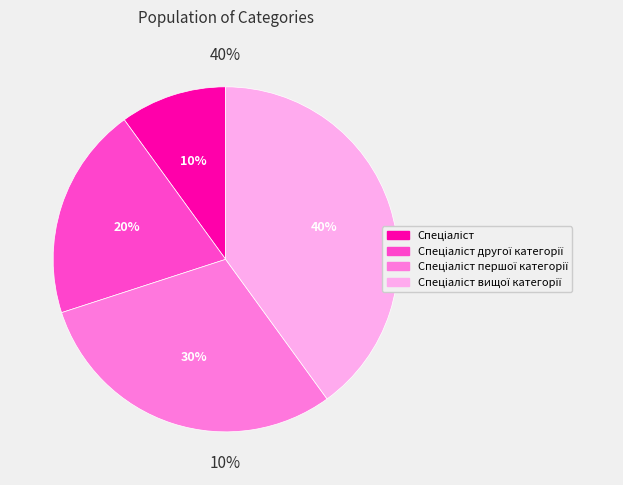

To the nearest percent, what is the combined percentage of Спеціаліст and Спеціаліст другої категорії?

30%